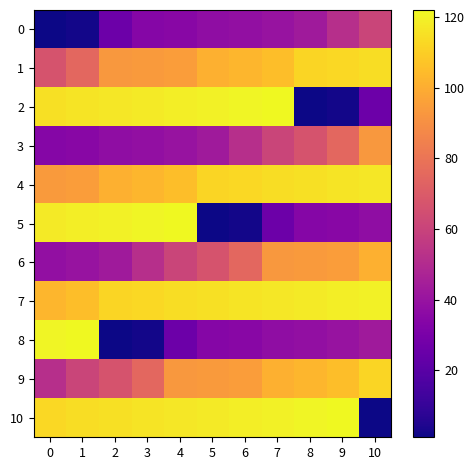

At 1, list the series in order from largest to smallest.

8, 5, 2, 10, 7, 4, 1, 9, 6, 3, 0